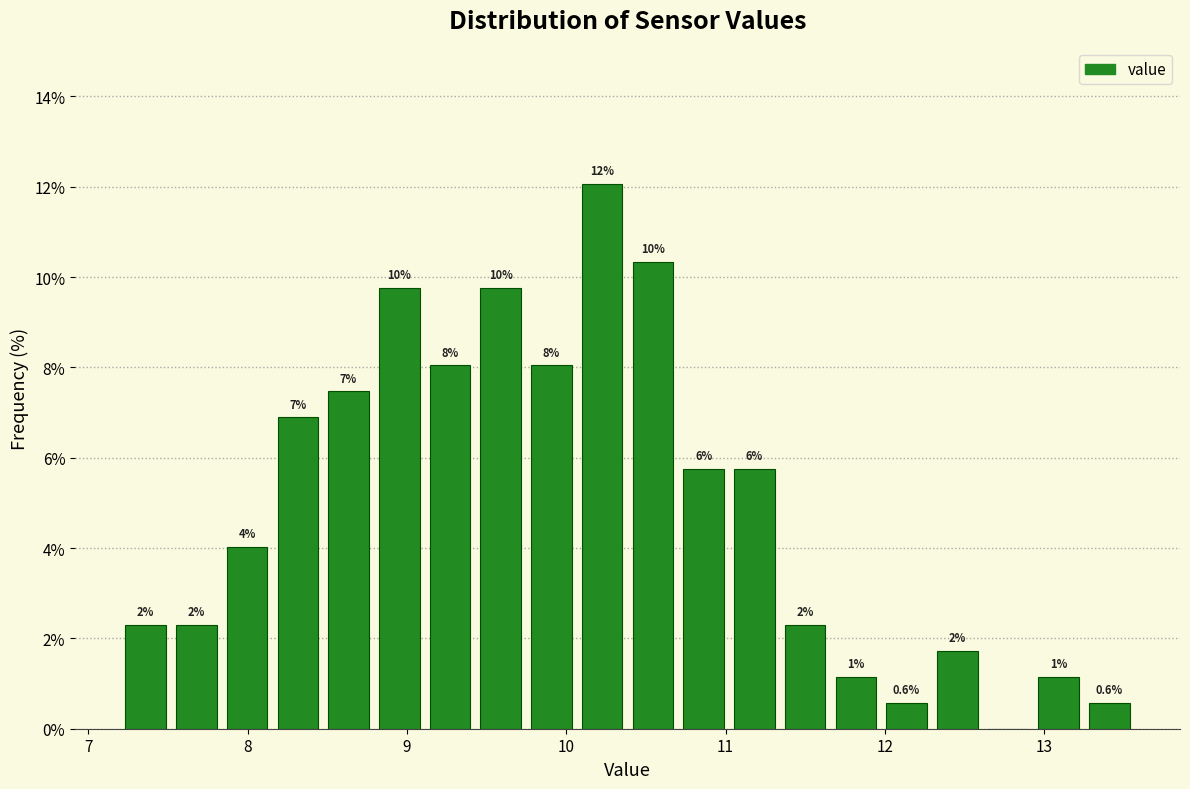

Around what value on the x-axis is the tallest bar? Give the approximate position of its centre, as read against the axis.

10.2